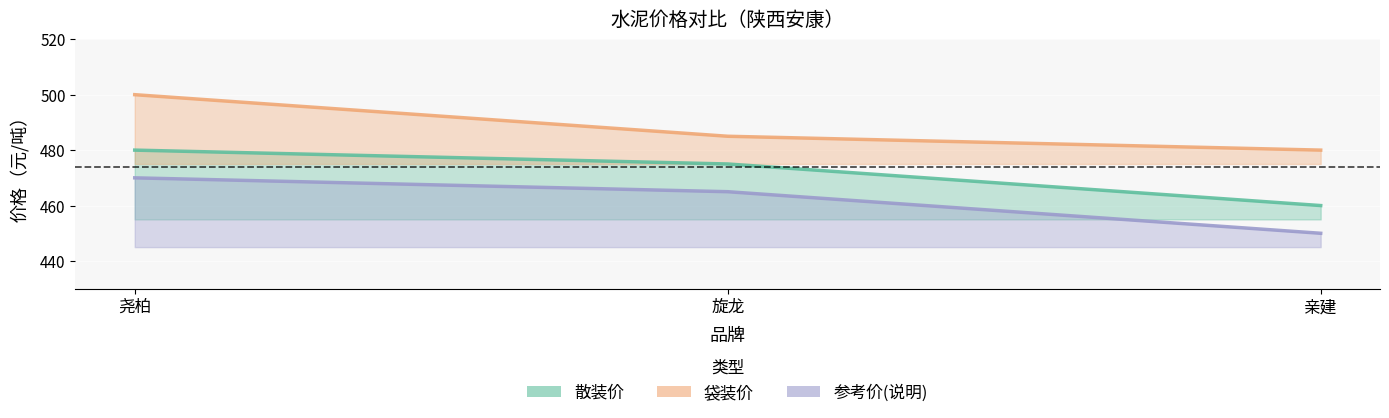

Where is 散装价 nearest to the value 470?

旋龙